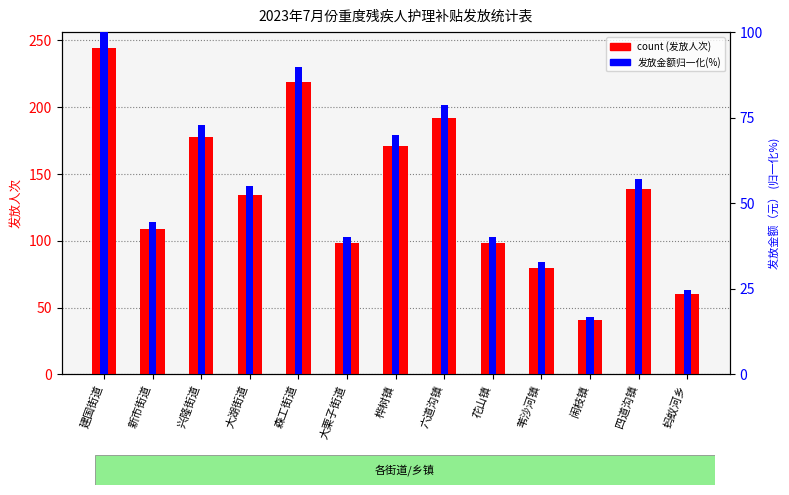

How many bars are there in each group?

2